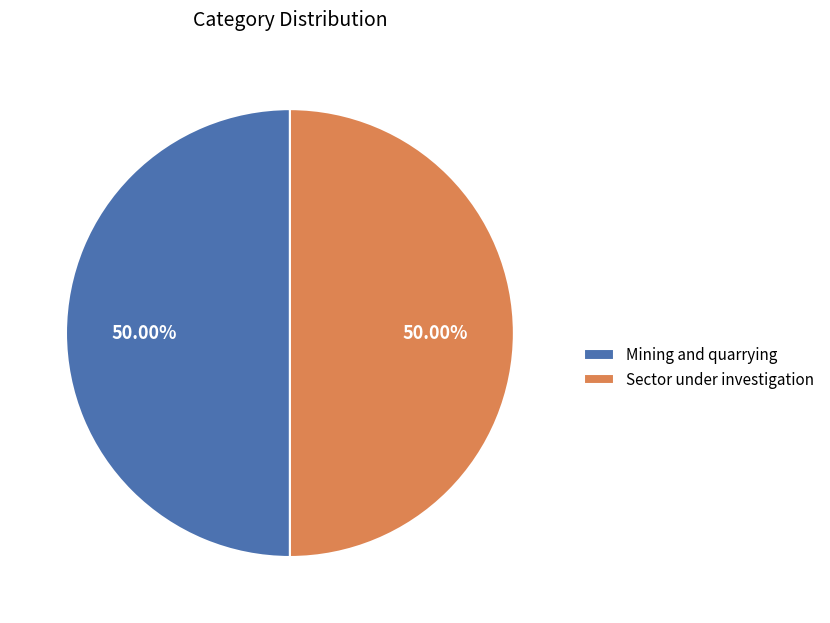

Do Sector under investigation and Mining and quarrying together represent more than half of the pie?

Yes